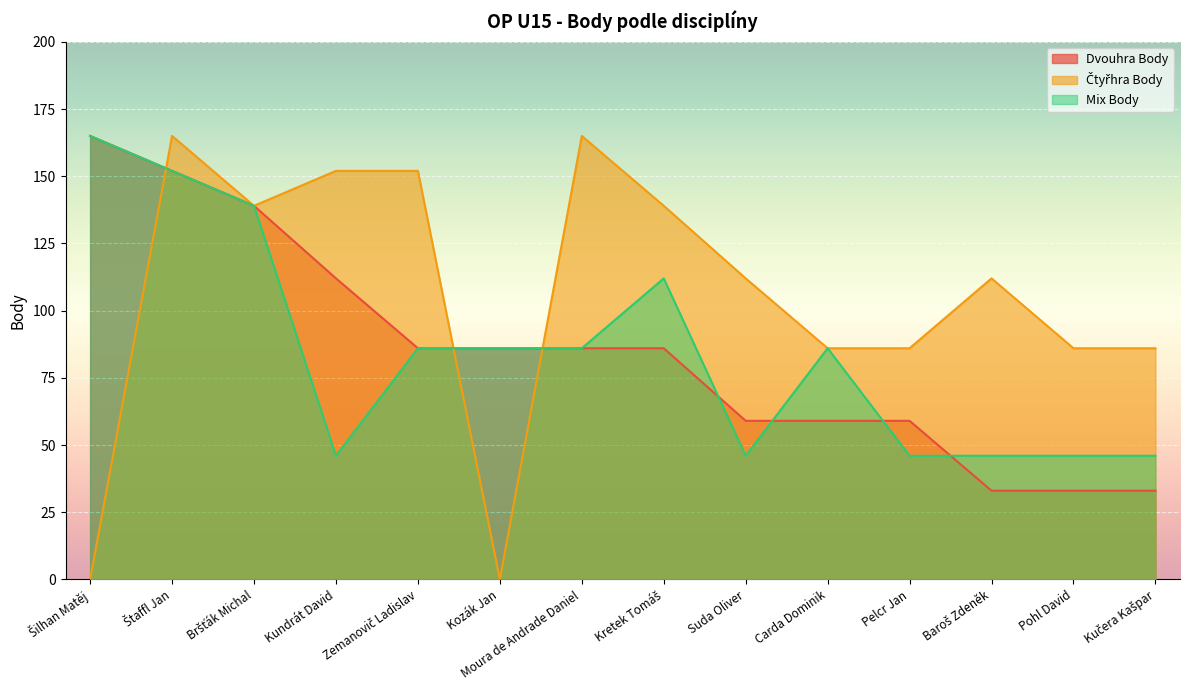

Is the value of Mix Body at Kretek Tomáš greater than the value of Čtyřhra Body at Carda Dominik?

Yes